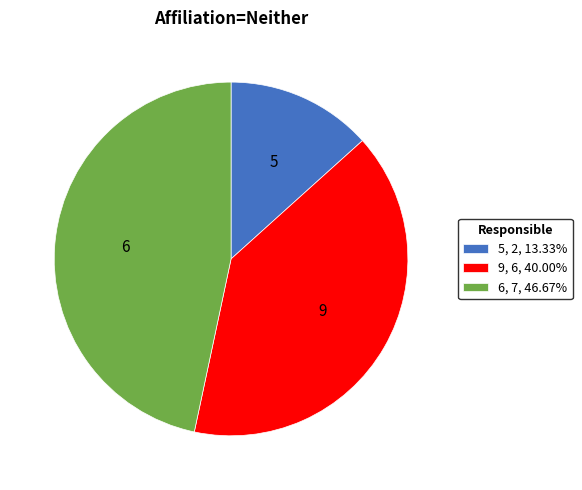

Is there a majority slice in this chart?

No